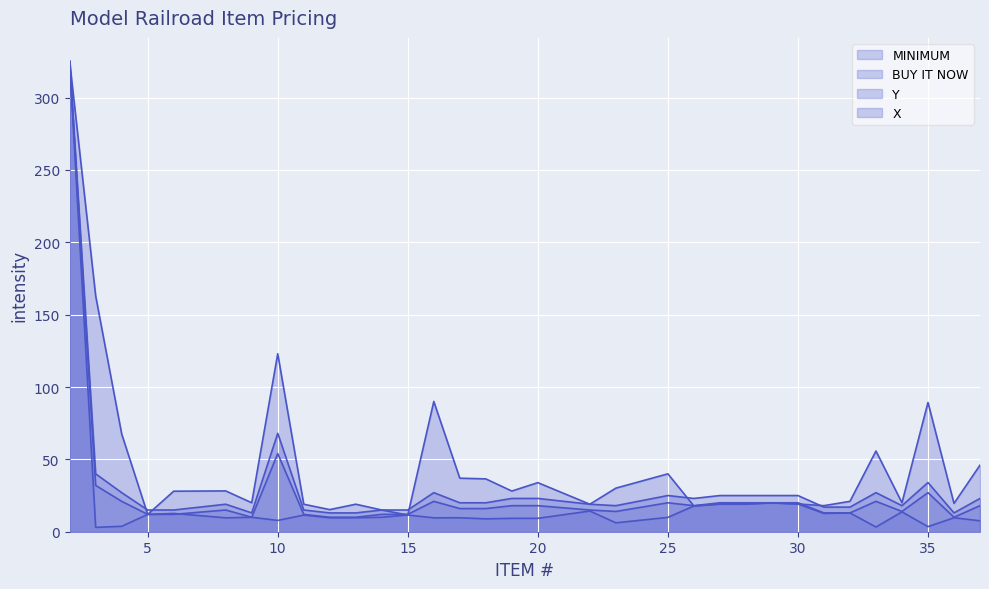

True or false: X has more than 2 points higher than both neighbors.

True